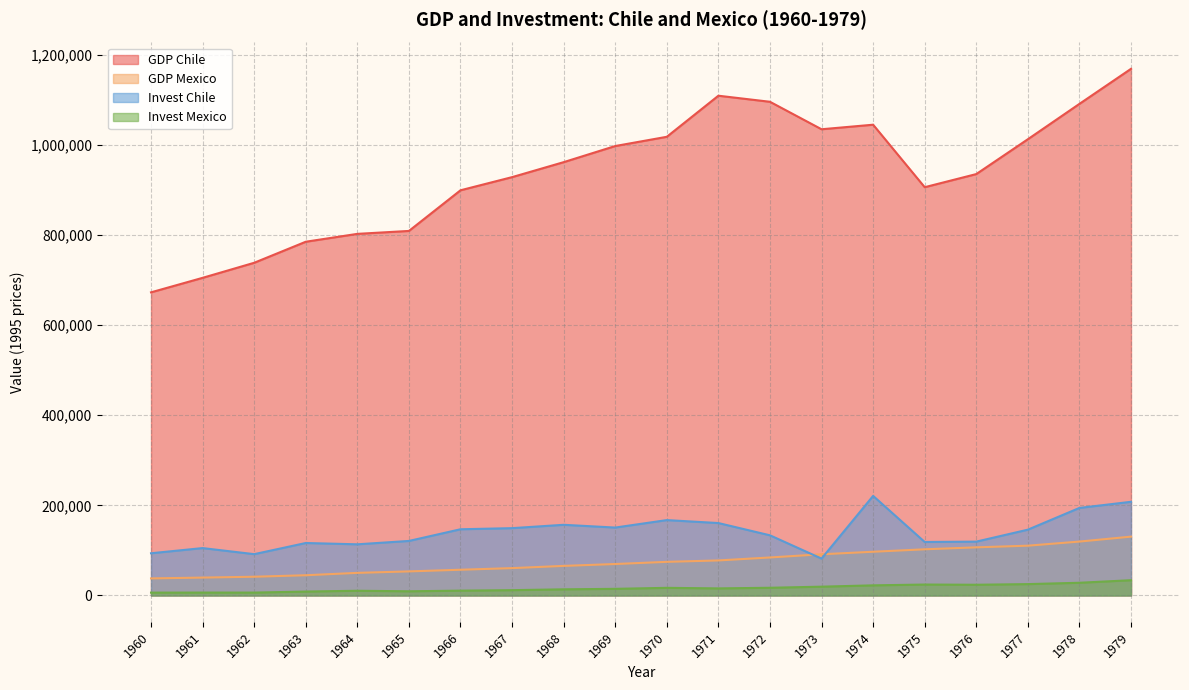

Does the chart display data point markers on the line(s)?

No